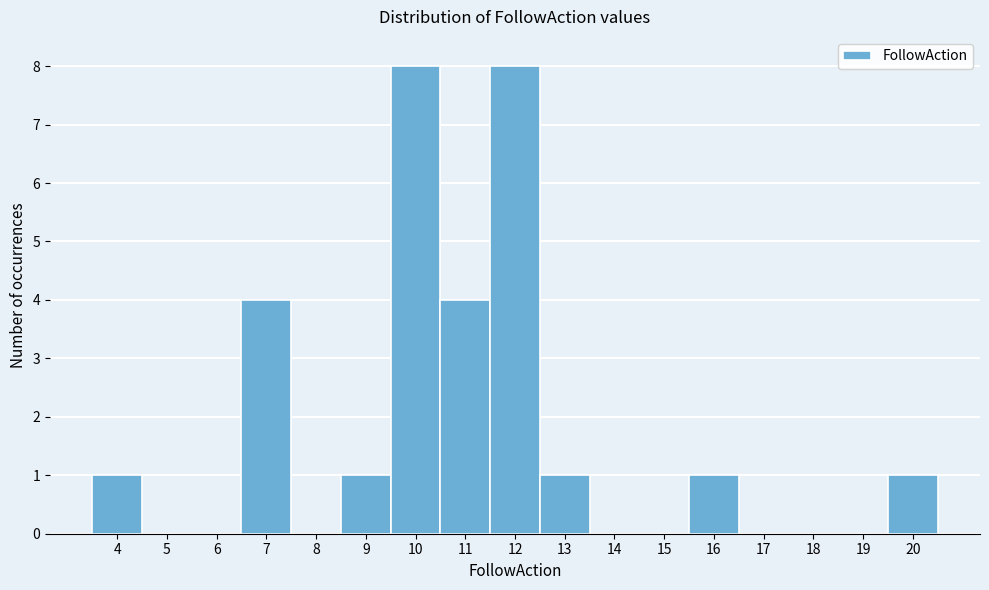

Reading left to right, transcribe this chart: for each bar, give the range it covers on the x-axis and its height. The values are not printed on the chart, so give them approximately, as read against the axis.

3.5 to 4.5: 1
4.5 to 5.5: 0
5.5 to 6.5: 0
6.5 to 7.5: 4
7.5 to 8.5: 0
8.5 to 9.5: 1
9.5 to 10.5: 8
10.5 to 11.5: 4
11.5 to 12.5: 8
12.5 to 13.5: 1
13.5 to 14.5: 0
14.5 to 15.5: 0
15.5 to 16.5: 1
16.5 to 17.5: 0
17.5 to 18.5: 0
18.5 to 19.5: 0
19.5 to 20.5: 1